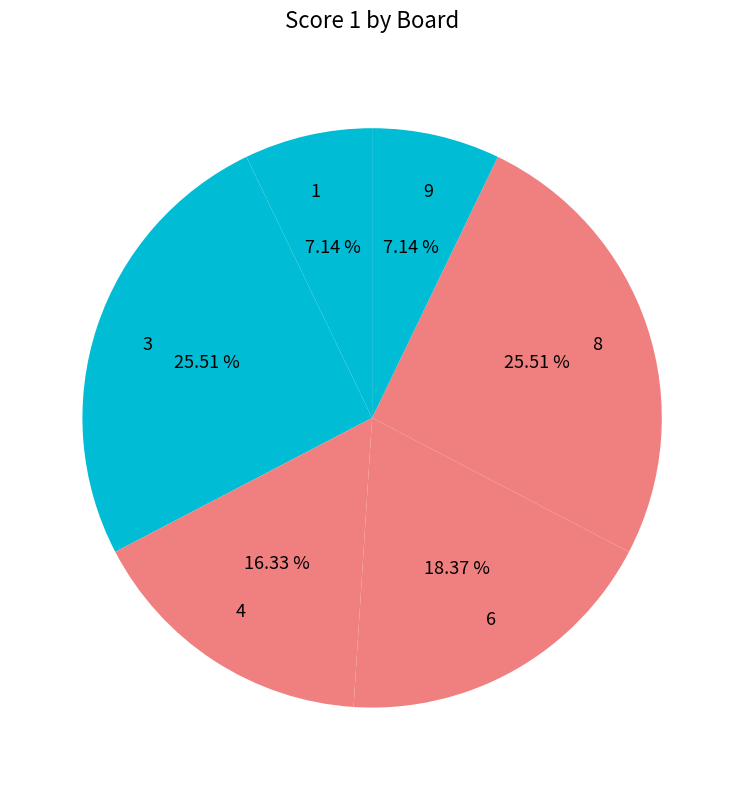

Does 3 represent more than half of the total?

No